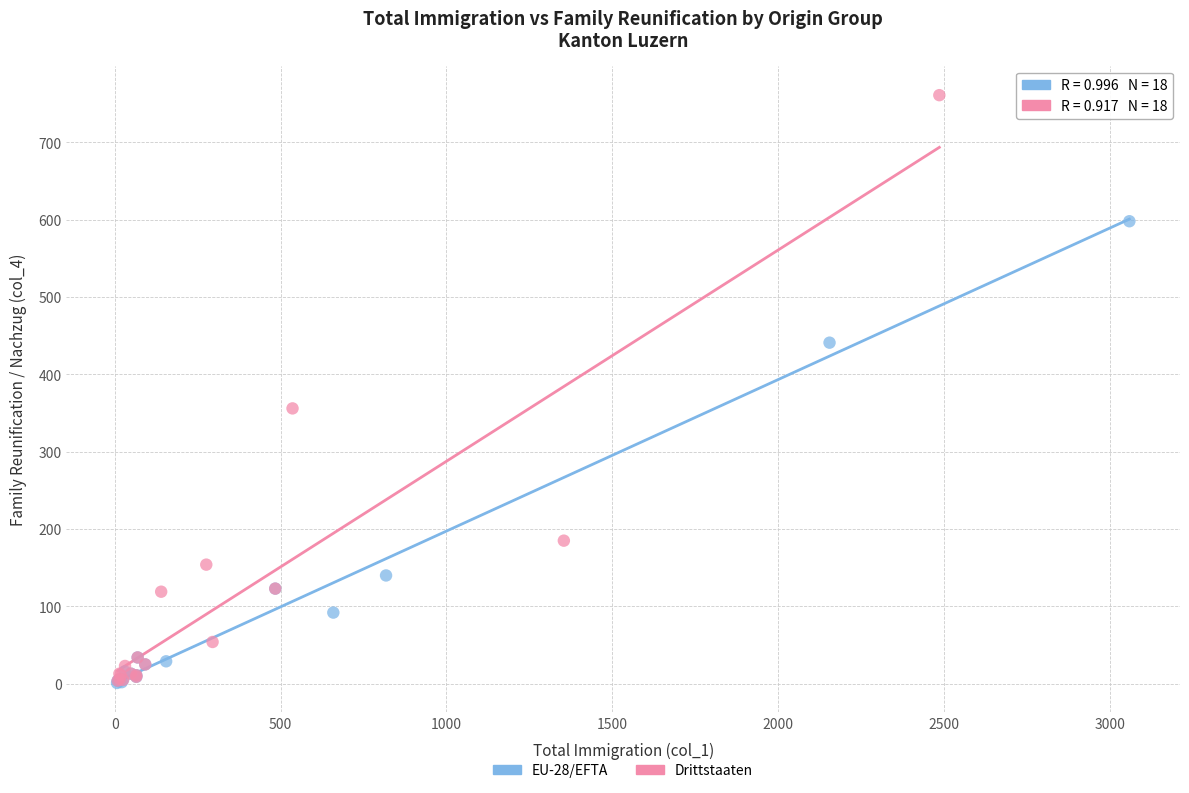

Which series contains the highest Y value?

Drittstaaten